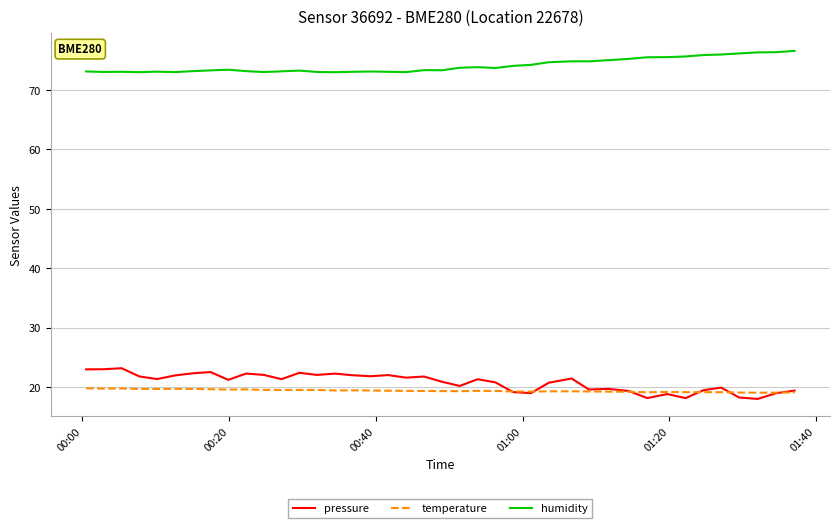

Which series has the largest total across all categories?

humidity